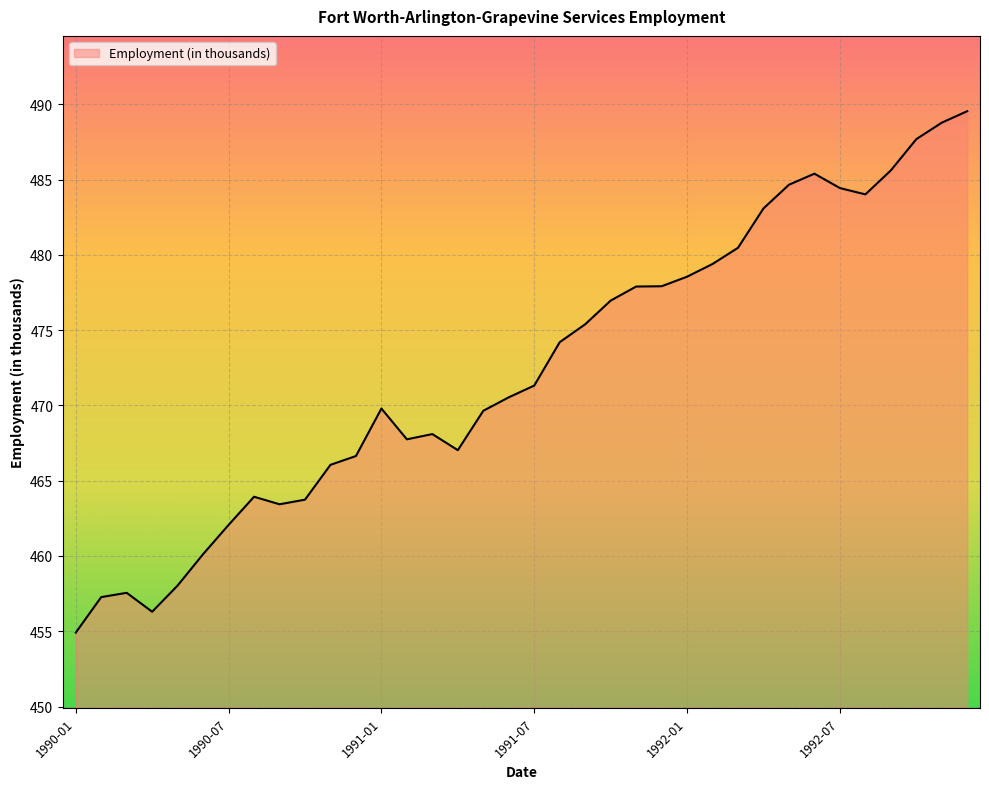

Count the number of data series in this chart.

1